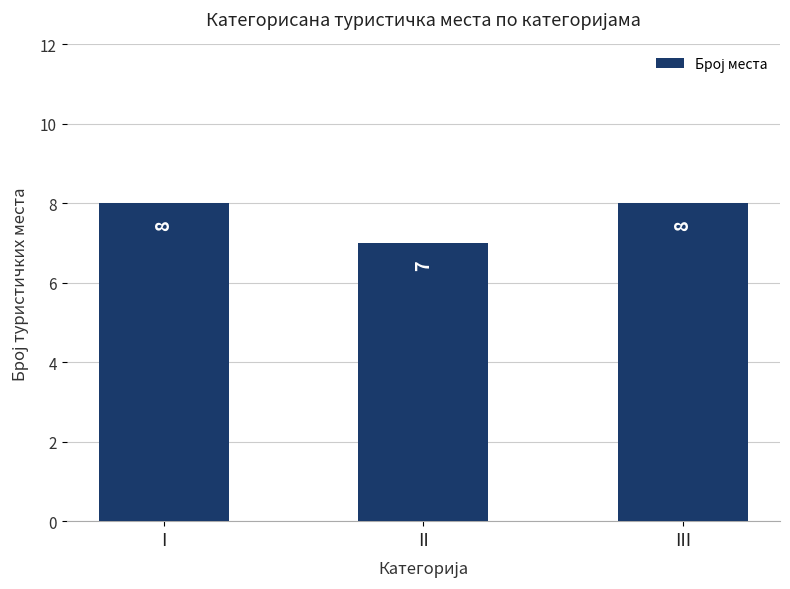

What is the ratio of the value at I to the value at III?

1.0